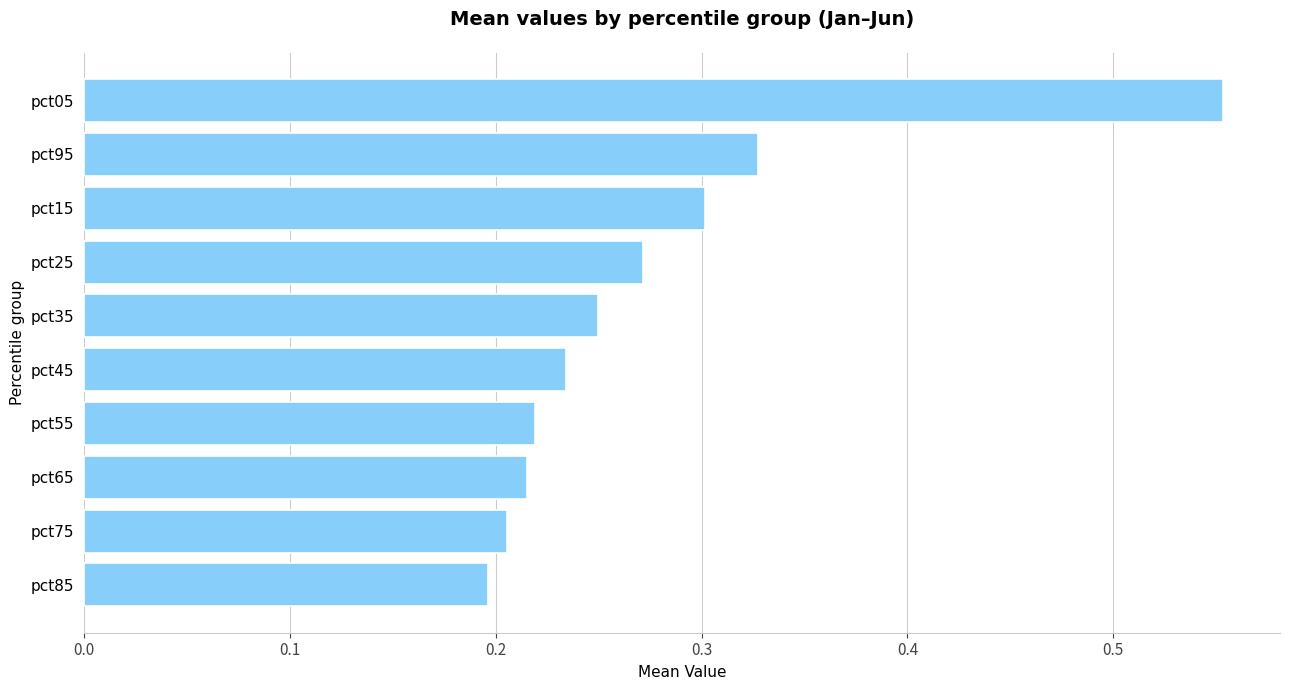

Does the chart contain any negative values?

No